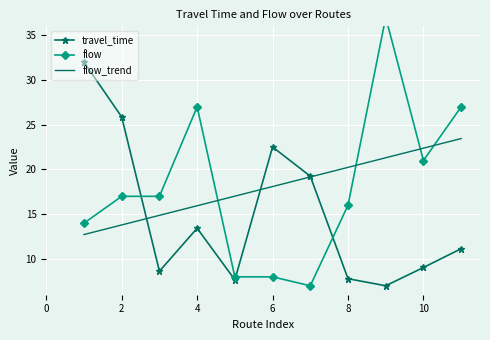

Is it true that flow_trend equals 38.5 at 10?

False